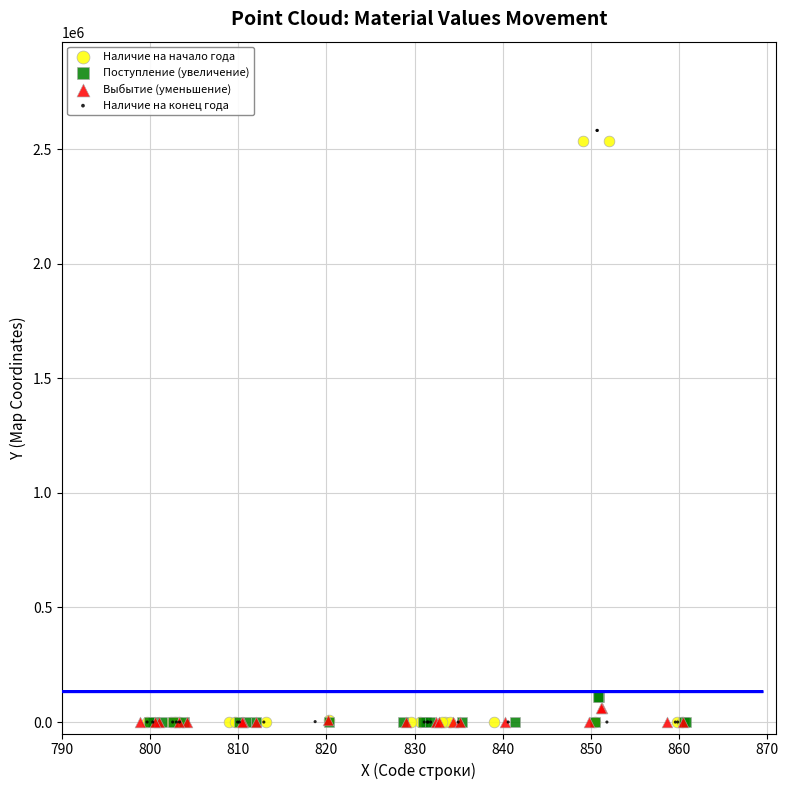

Which series has the largest Y range (max minus min)?

Наличие на конец года